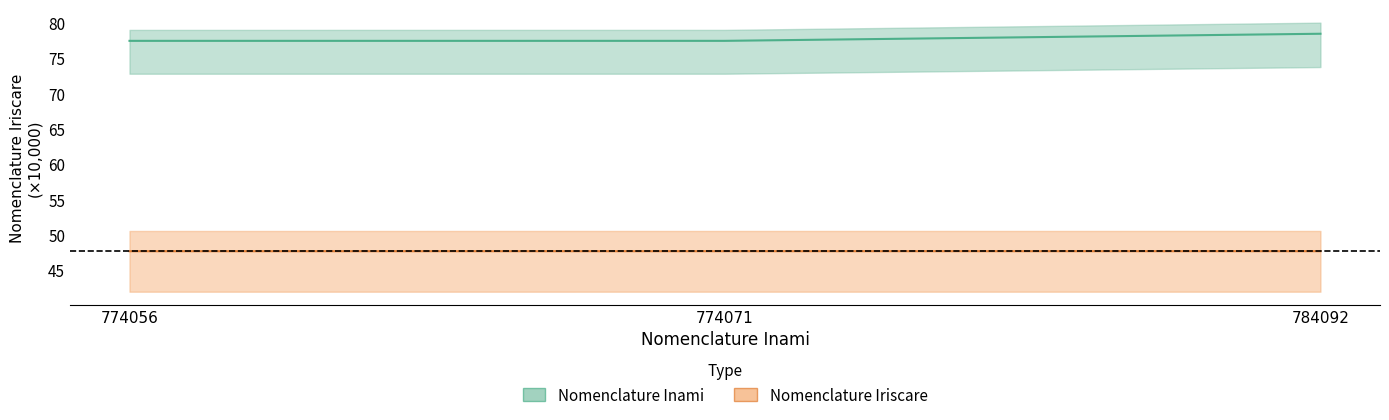

What is the difference between the Nomenclature Inami values at 784092 and 774056?

1.0